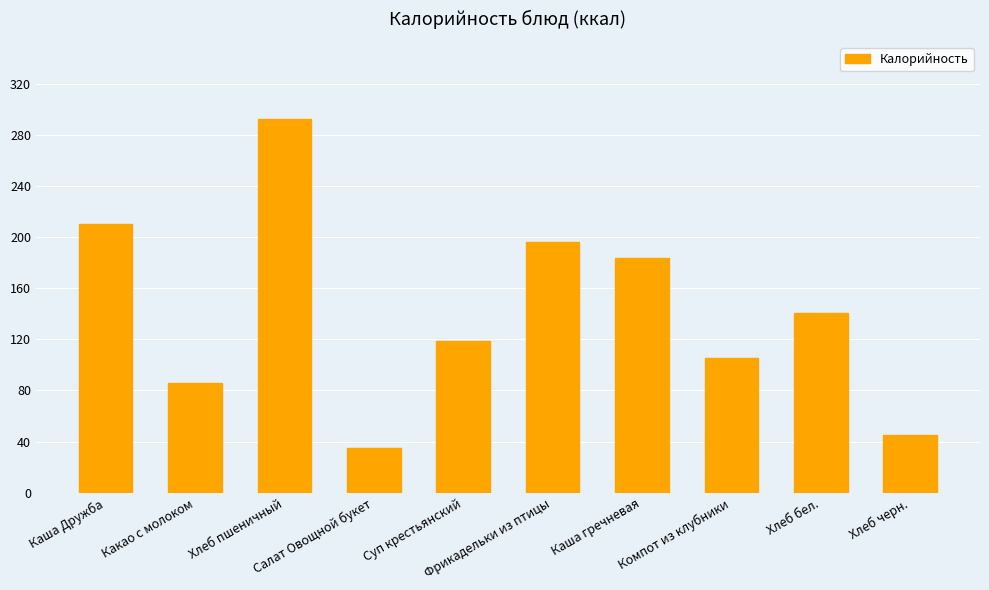

List the labels in order of value, smallest first.

Салат Овощной букет, Хлеб черн., Какао с молоком, Компот из клубники, Суп крестьянский, Хлеб бел., Каша гречневая, Фрикадельки из птицы, Каша Дружба, Хлеб пшеничный